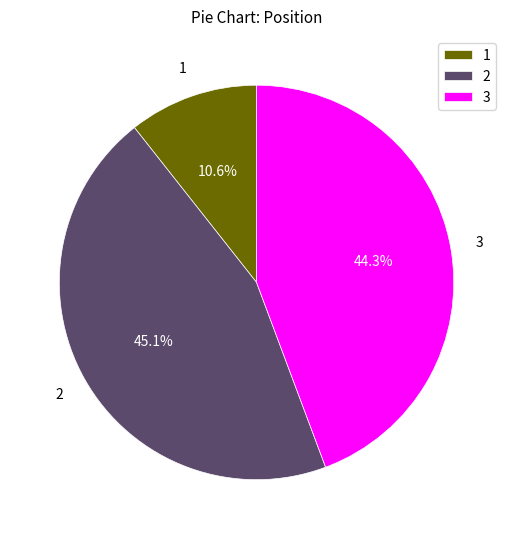

Approximately how many times larger is the value at 3 compared to 2?

1.0